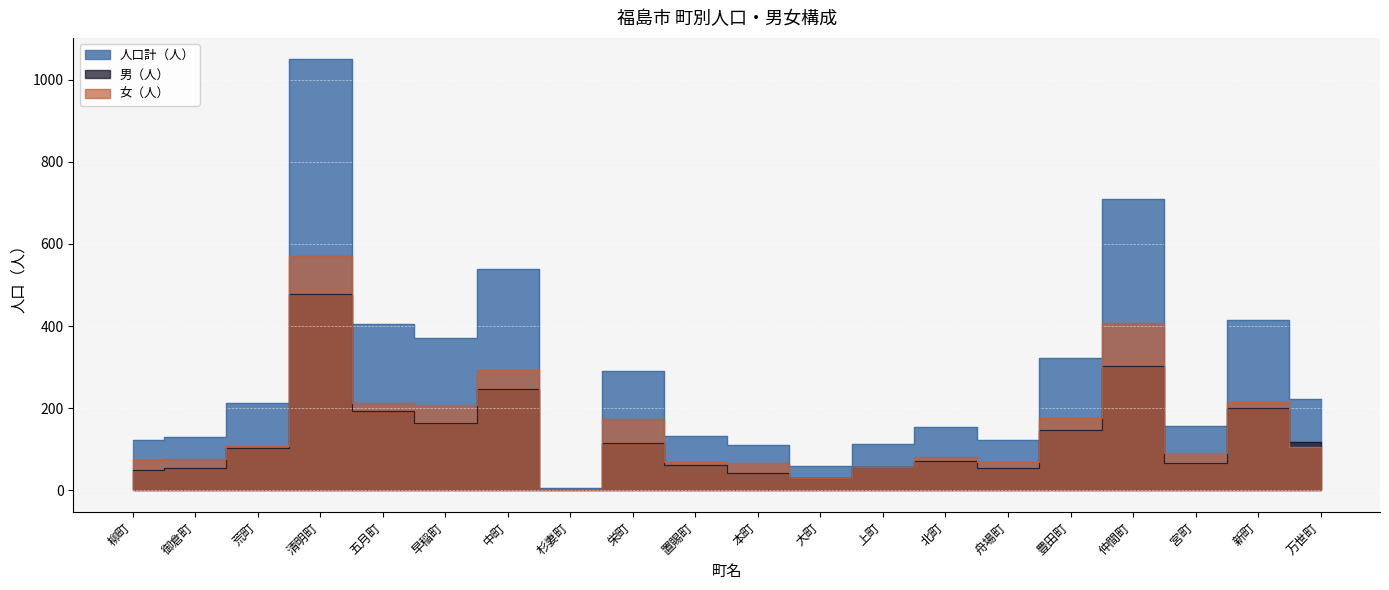

Which category has the lowest value in the 人口計（人） series?

杉妻町